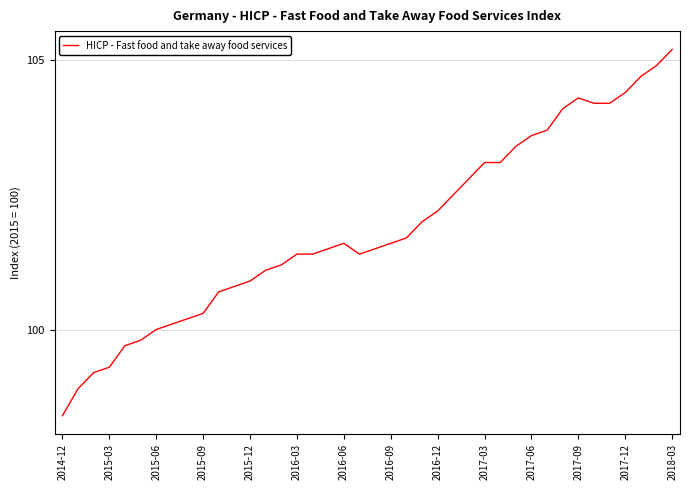

Count the number of categories in the chart.

40